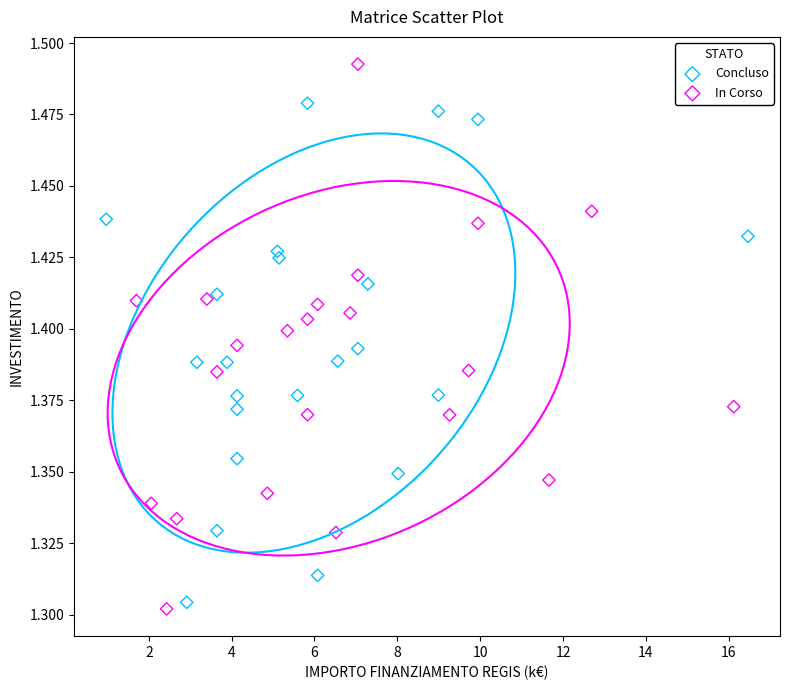

Which series reaches the maximum Y coordinate?

In Corso